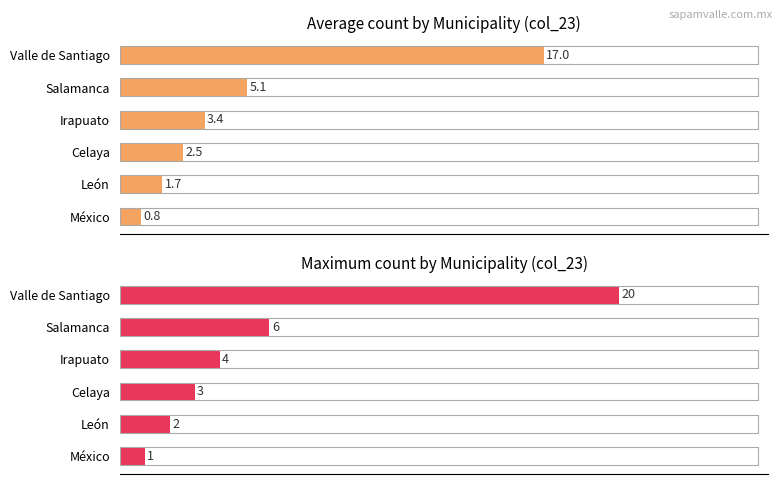

How many bars are there in total?

12